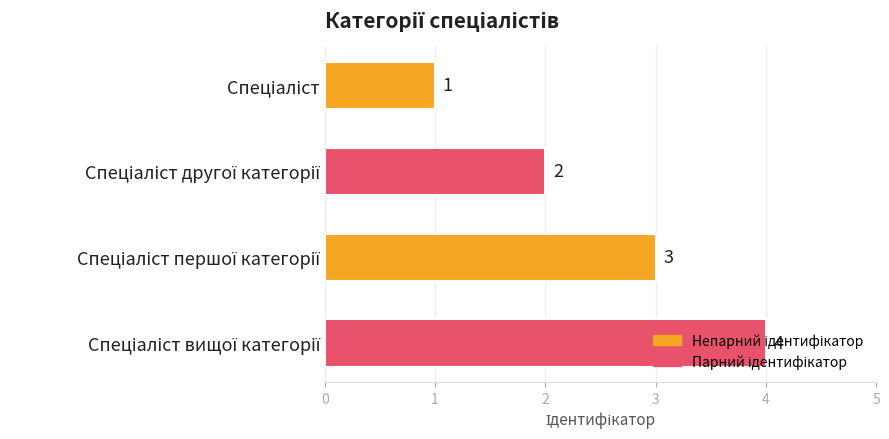

What is the sum of all values?

10